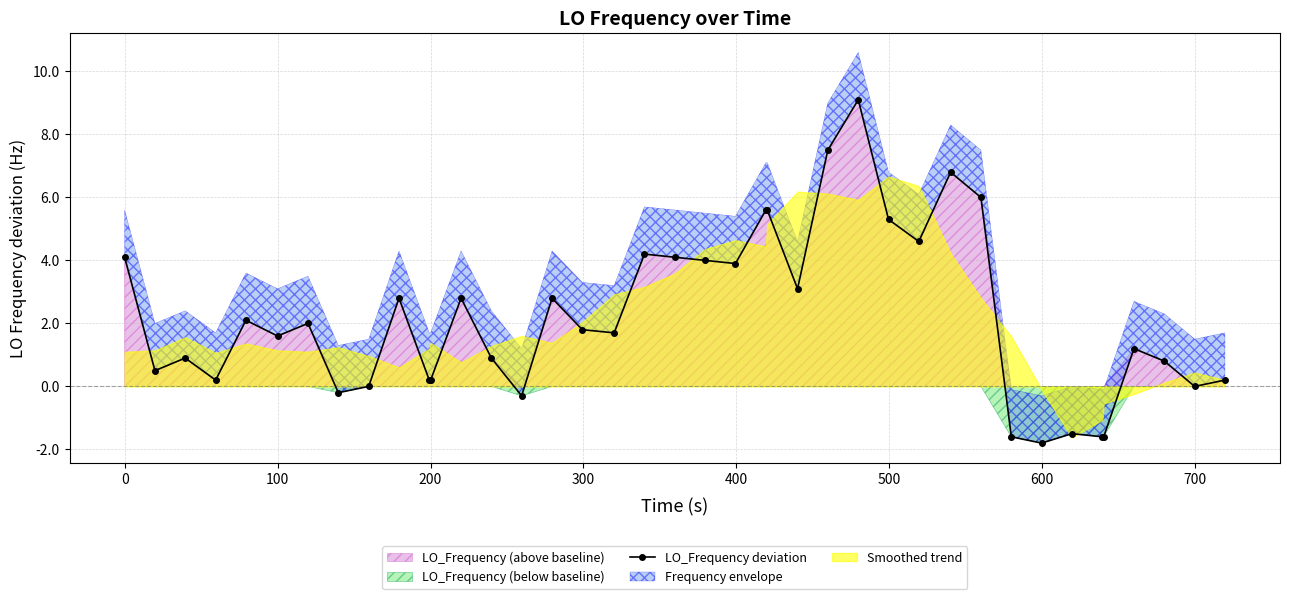

How many lines are shown in the chart?

1